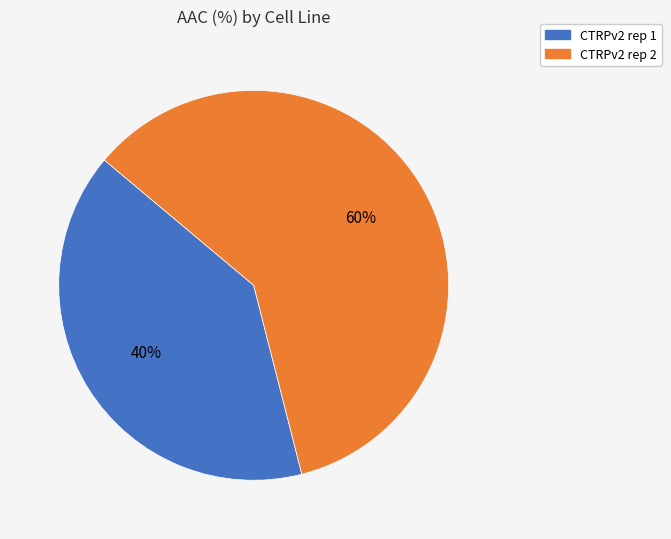

What percentage is the CTRPv2 rep 1 slice, to the nearest percent?

40%